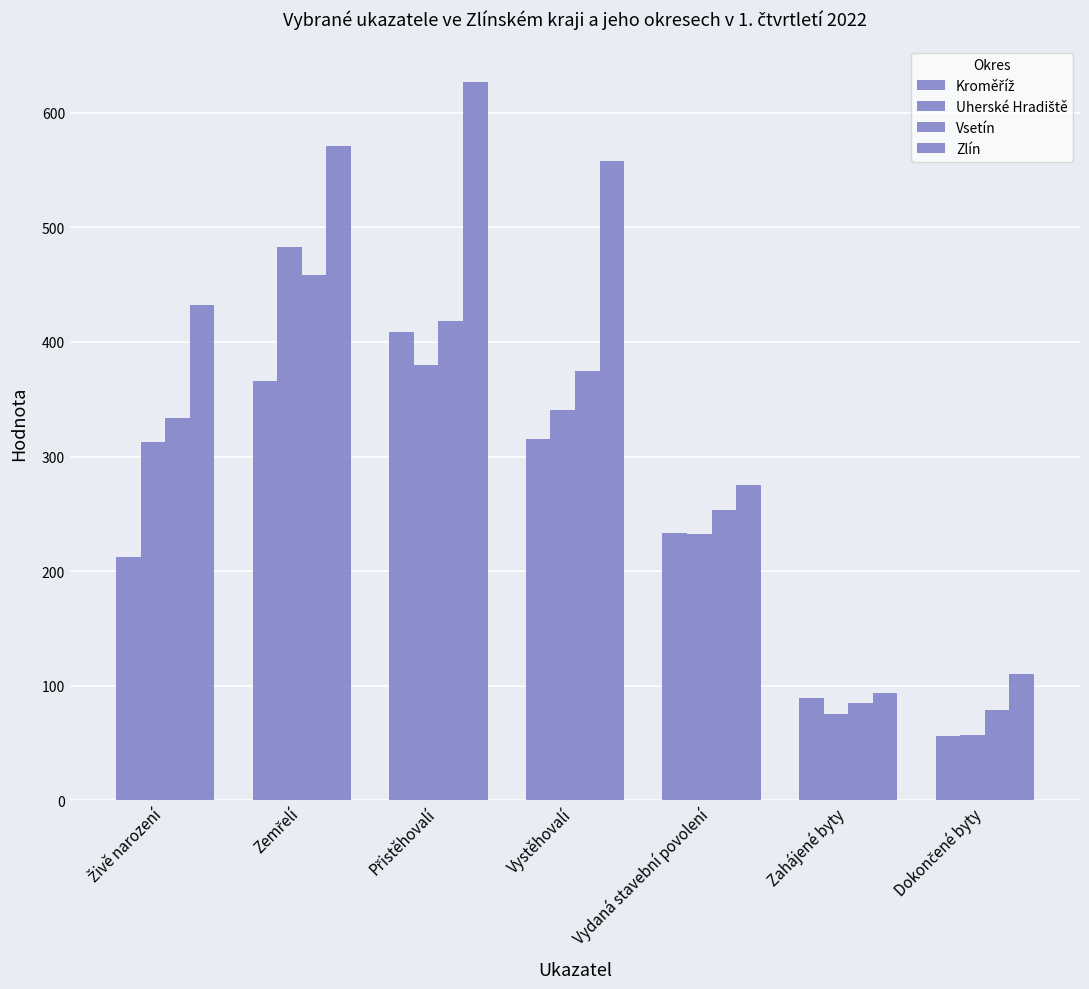

Where is Uherské Hradiště nearest to the value 270?

Vydaná stavební povolení